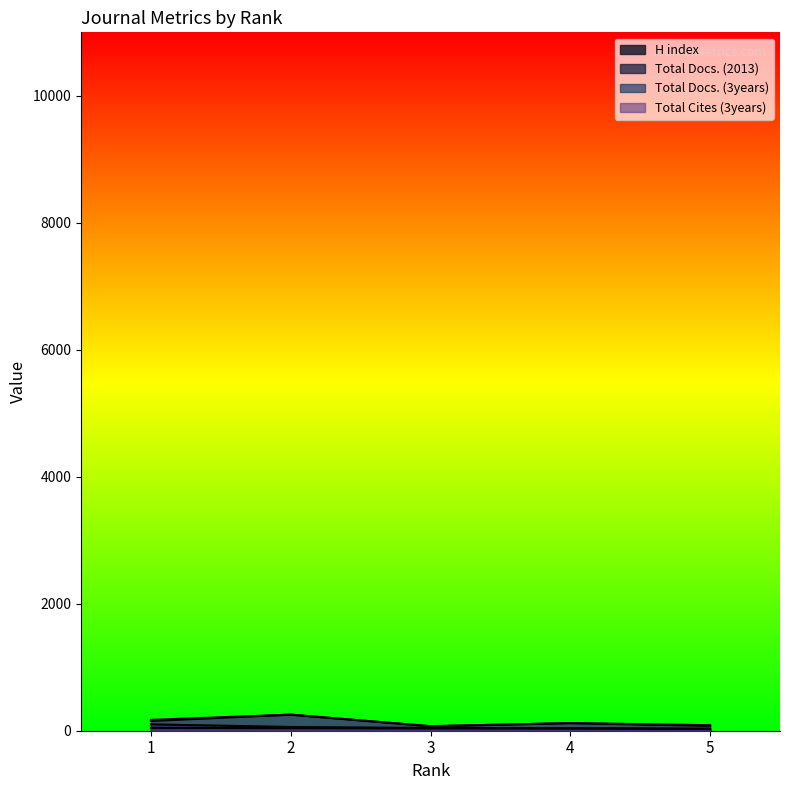

Which category has the highest value across all series?

2